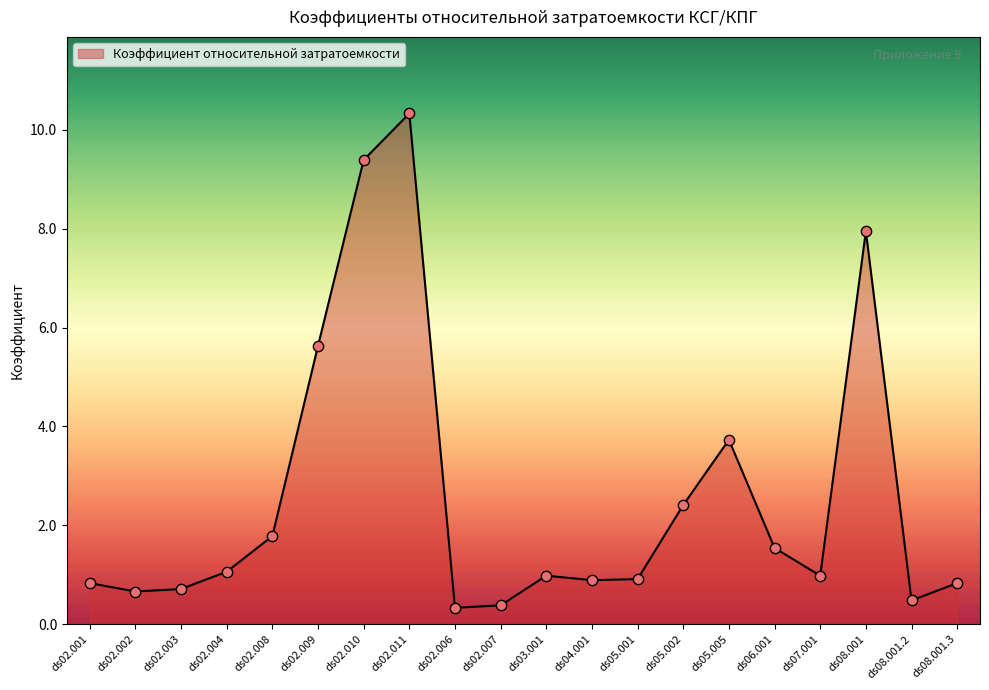

What is the change in value from ds07.001 to ds08.001?

+7.0